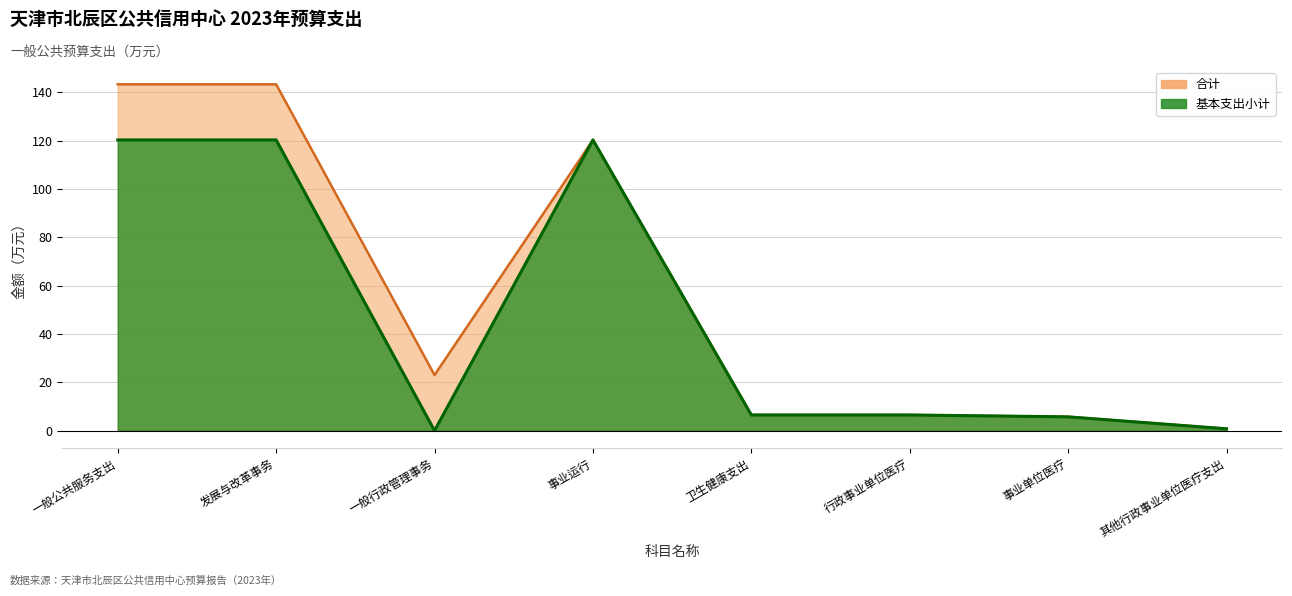

What are all the series names shown in the legend?

合计, 基本支出小计